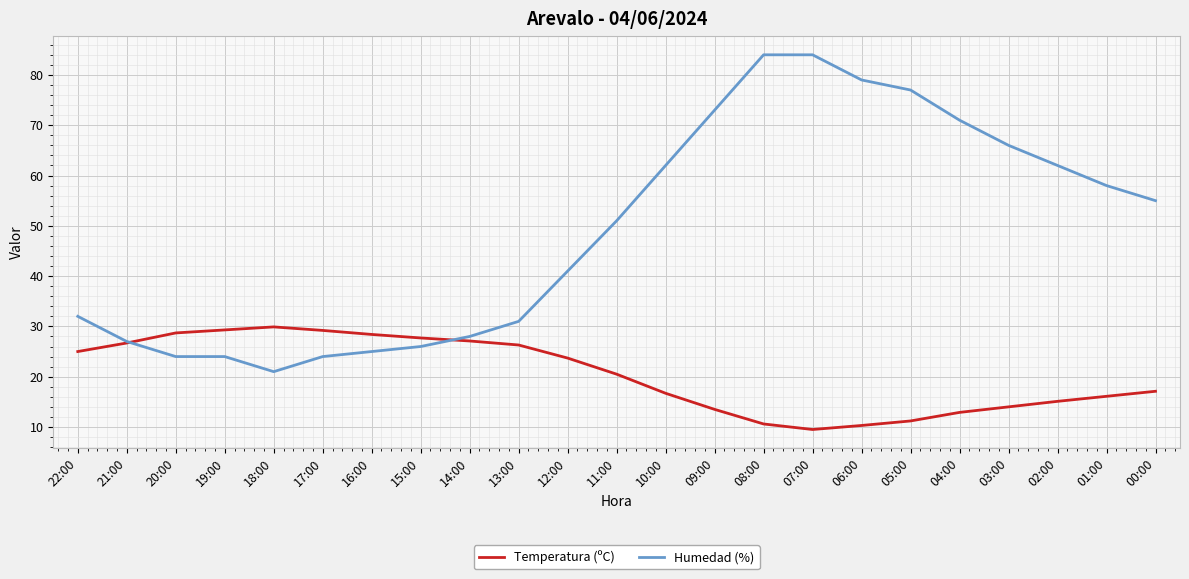

What value does the Temperatura (ºC) series have at 05:00?

11.2